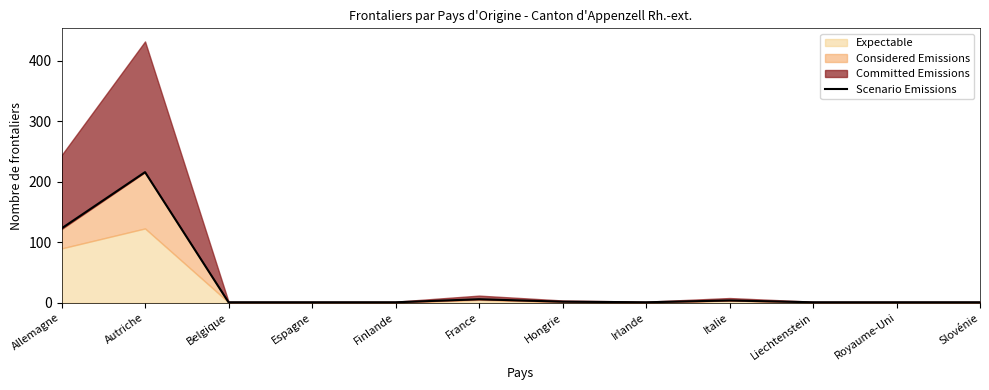

At which category does the chart reach its peak across all series?

Autriche